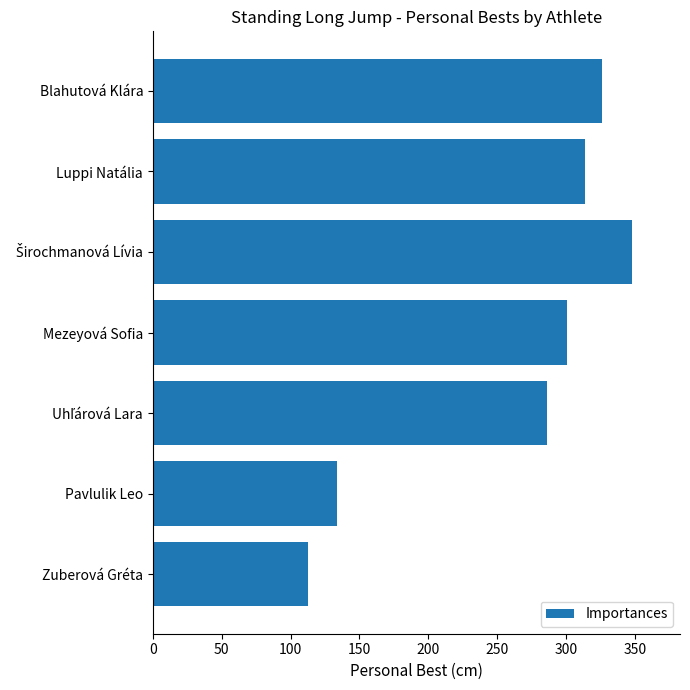

What is the value of the 4th bar from the top?

301